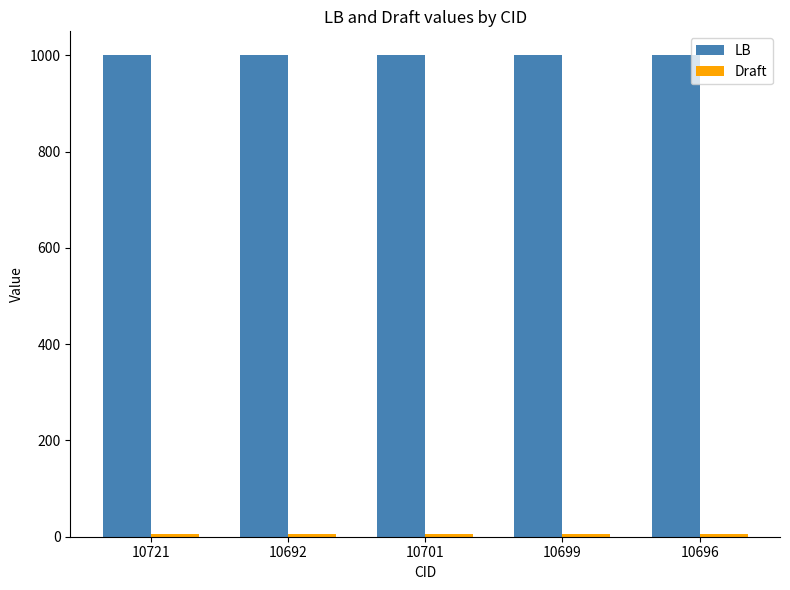

What is the sum of all LB values?

5000